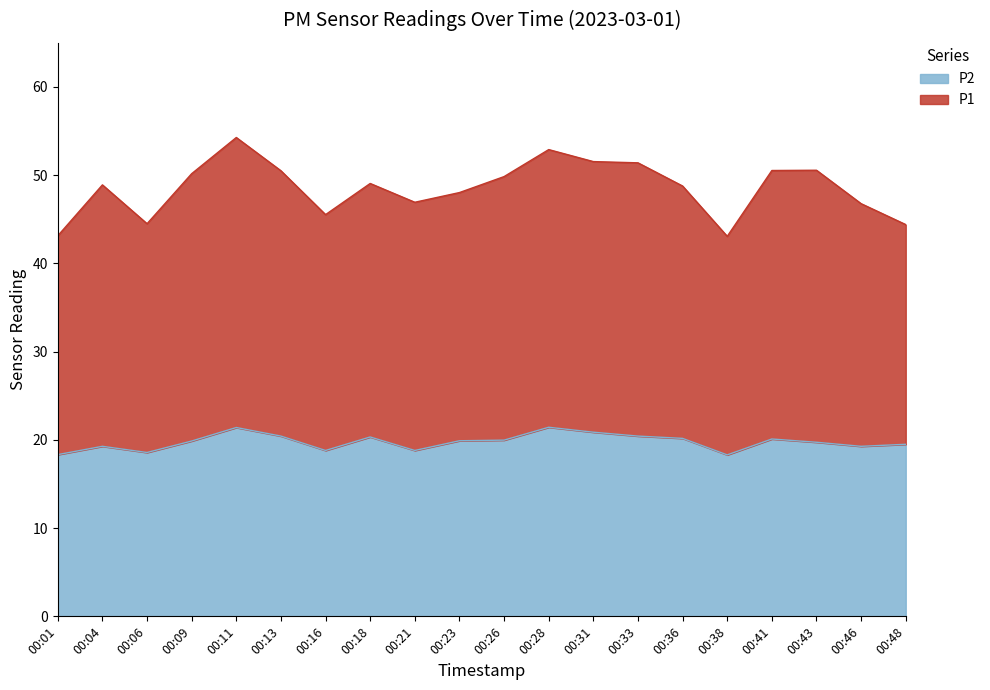

What is the average value of the P2 series?

19.8